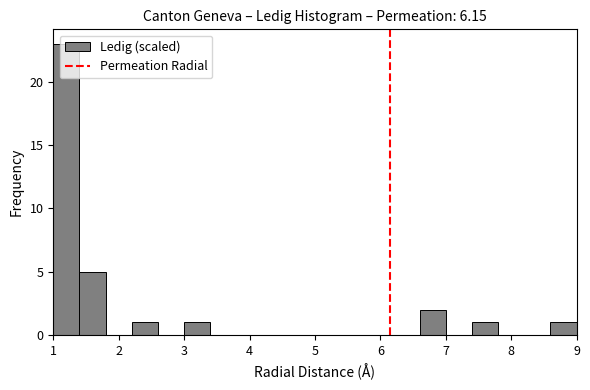

How tall is the bar that spans 7.4 to 7.8 on the x-axis? The values are not printed on the chart, so give them approximately, as read against the axis.

1